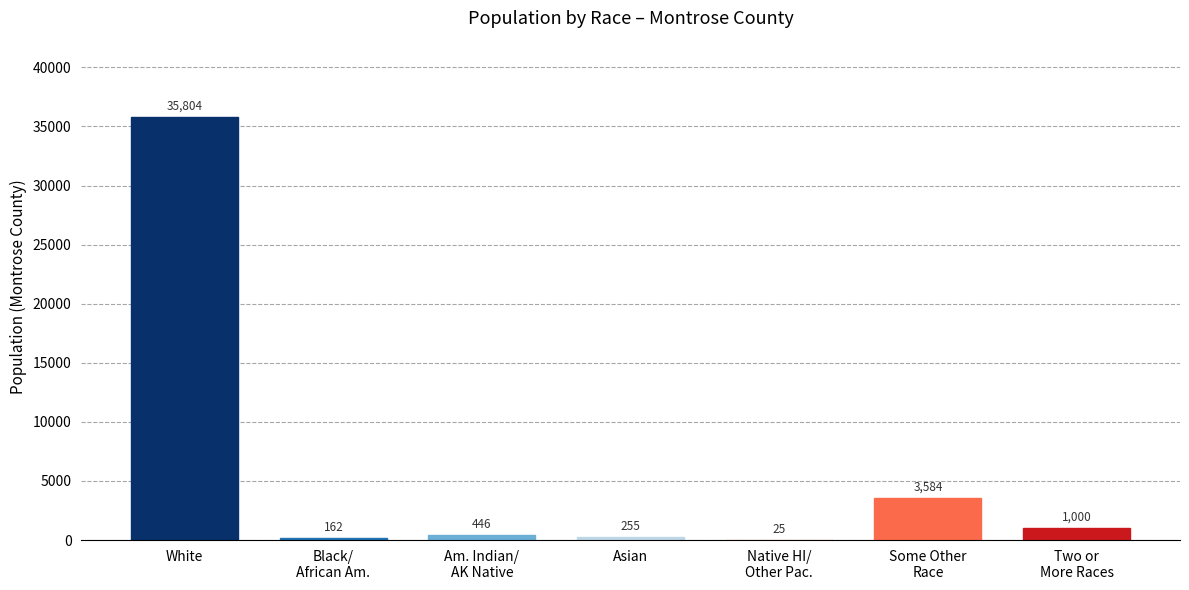

What is the greatest value displayed?

35804